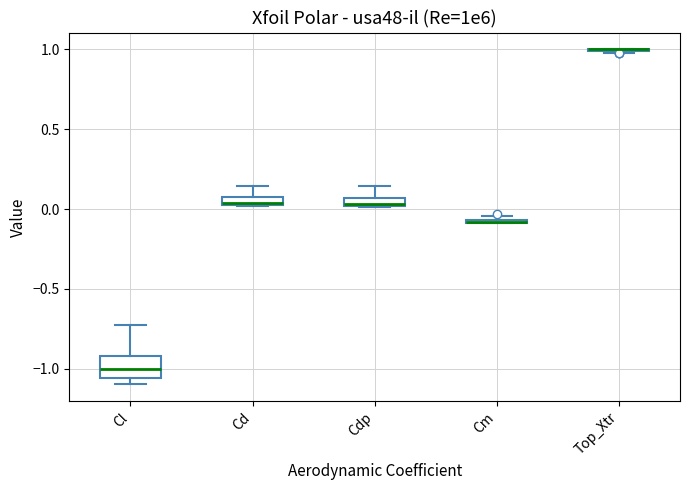

Which box is the tallest, from its lower edge to its upper edge?

Cl